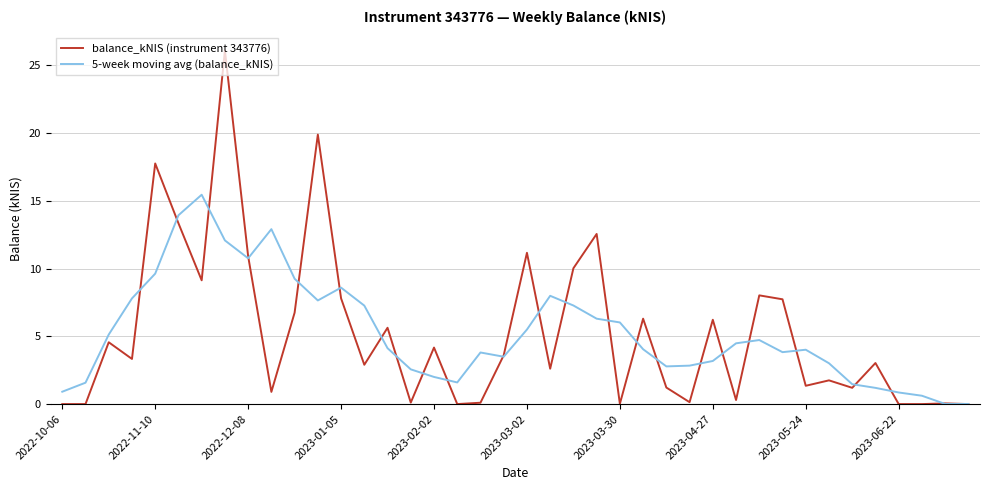

Which series has the largest range (max minus min)?

balance_kNIS (instrument 343776)